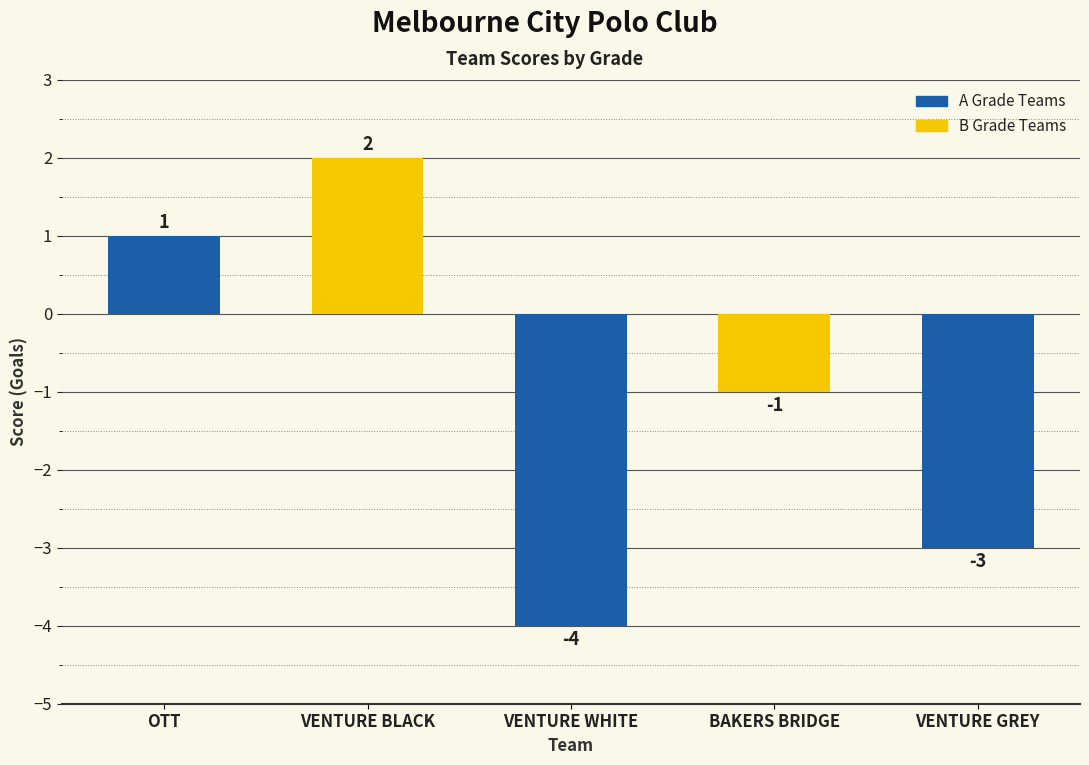

Are the bars grouped side by side (vs. stacked)?

No